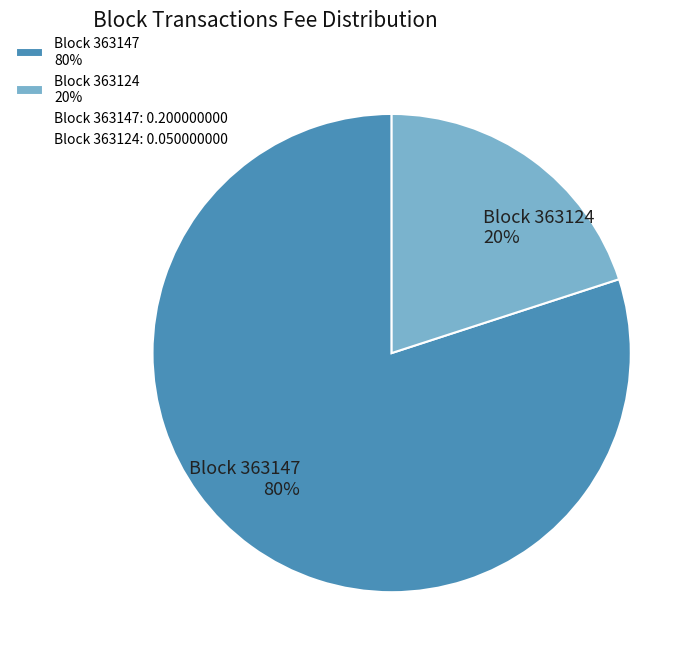

To the nearest percent, what portion does Block 363124 20% represent?

20%